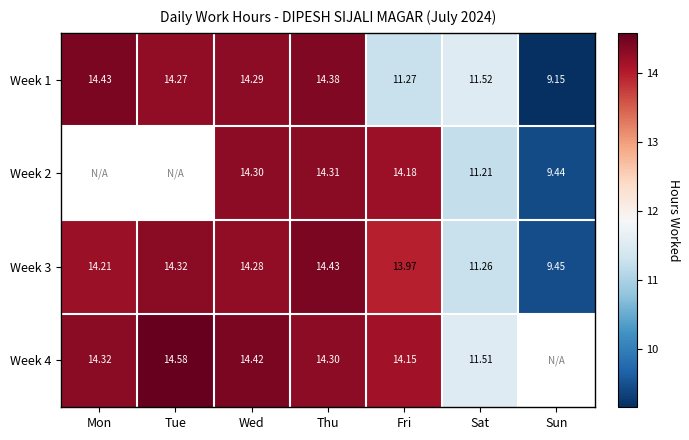

At how many categories does at least one series exceed 13?

5